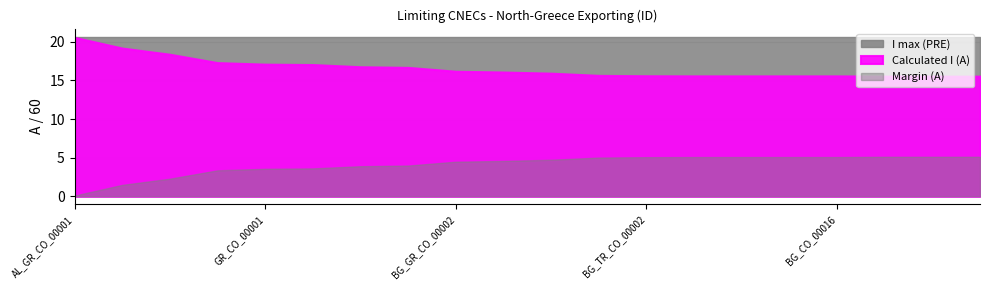

Is it true that Margin (A) equals -56 at GR_CO_00001?

False